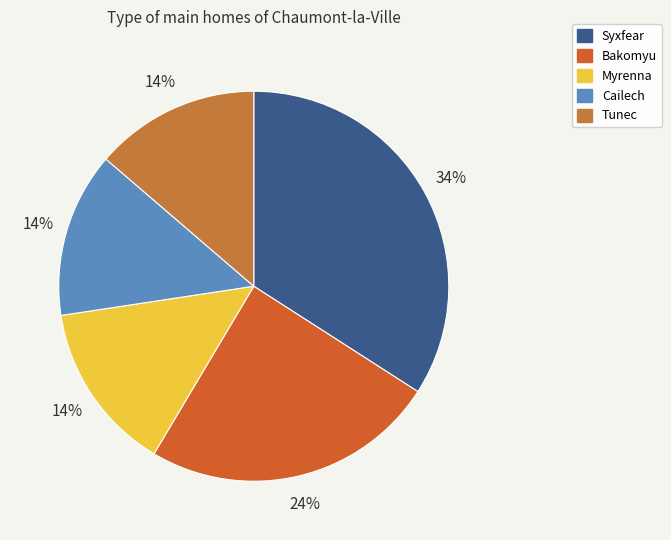

To the nearest percent, what is the average slice percentage?

20%